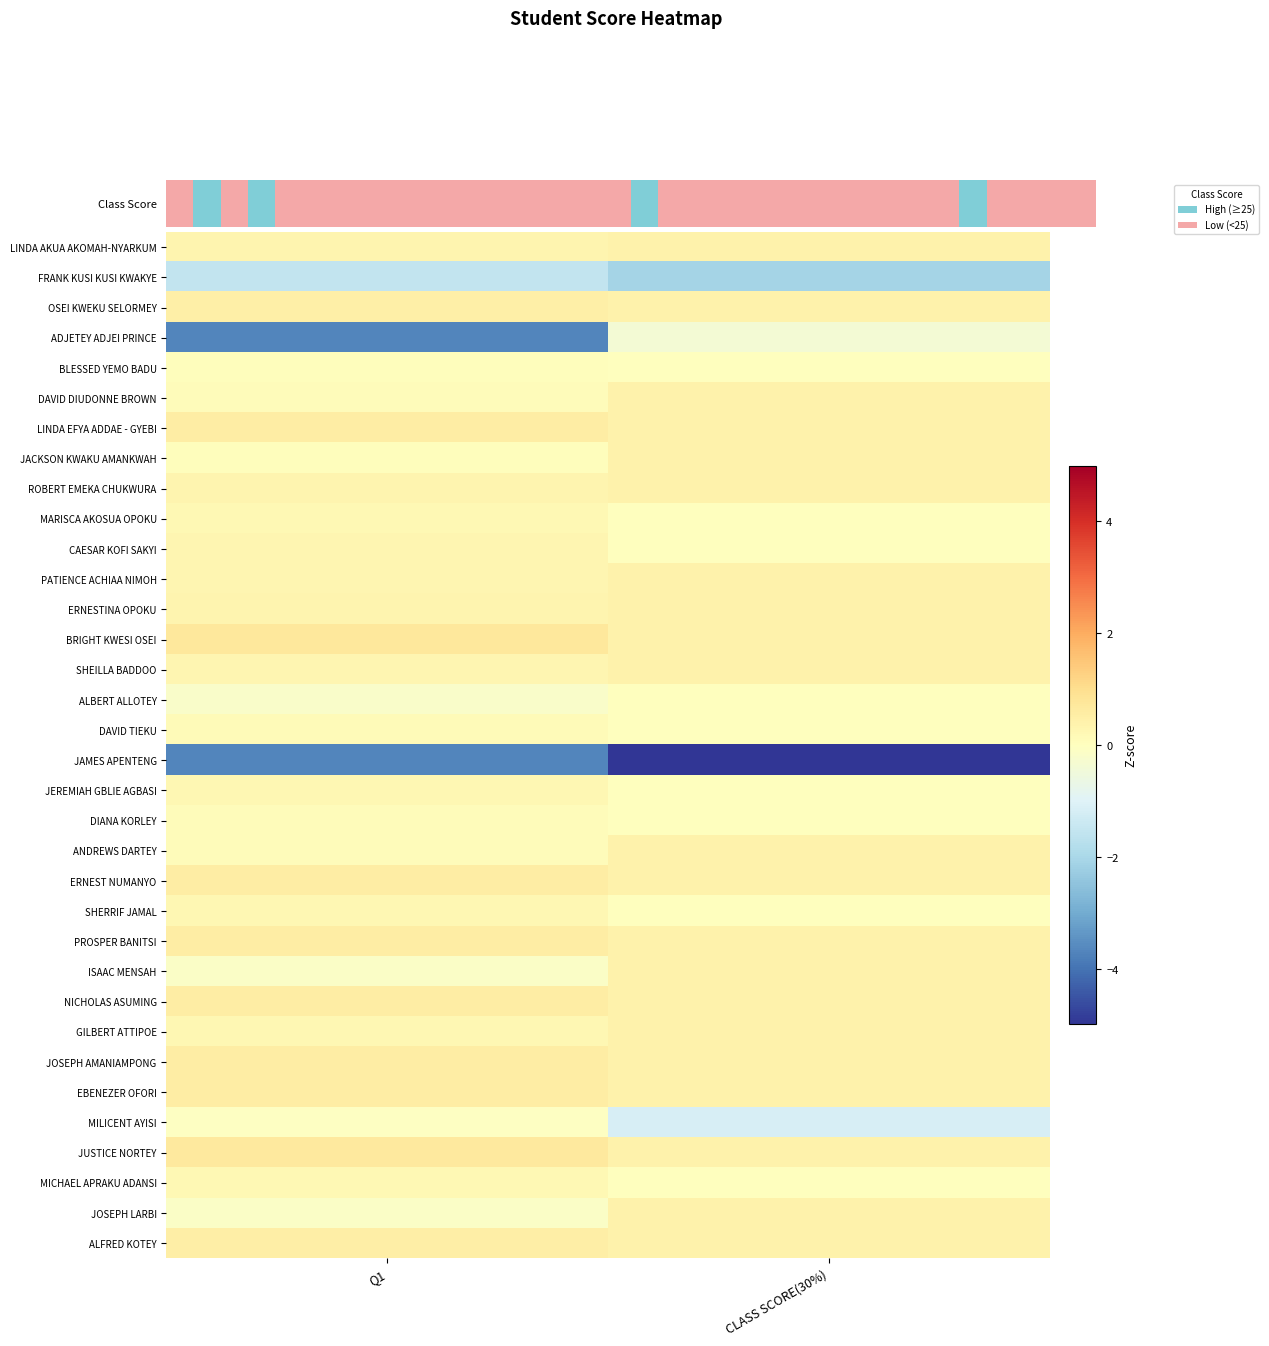

Which category has the highest value across all series?

Q1